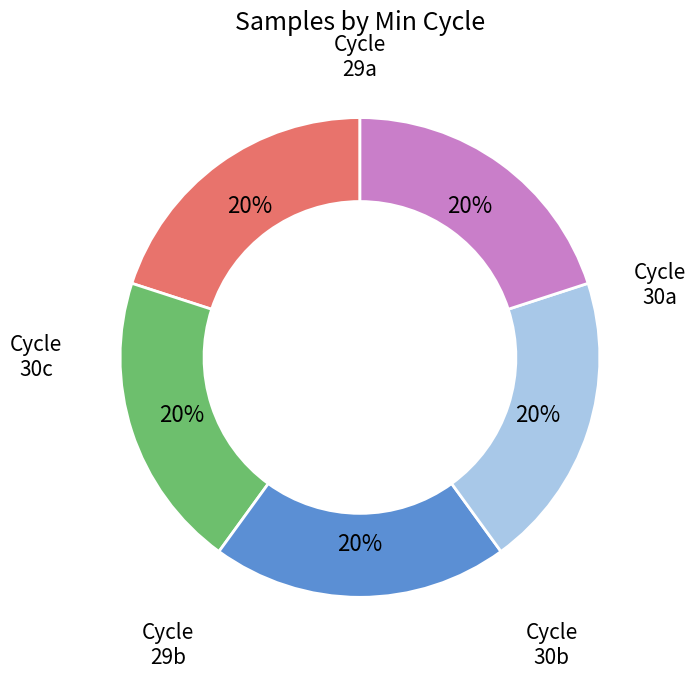

Is there a majority slice in this chart?

No